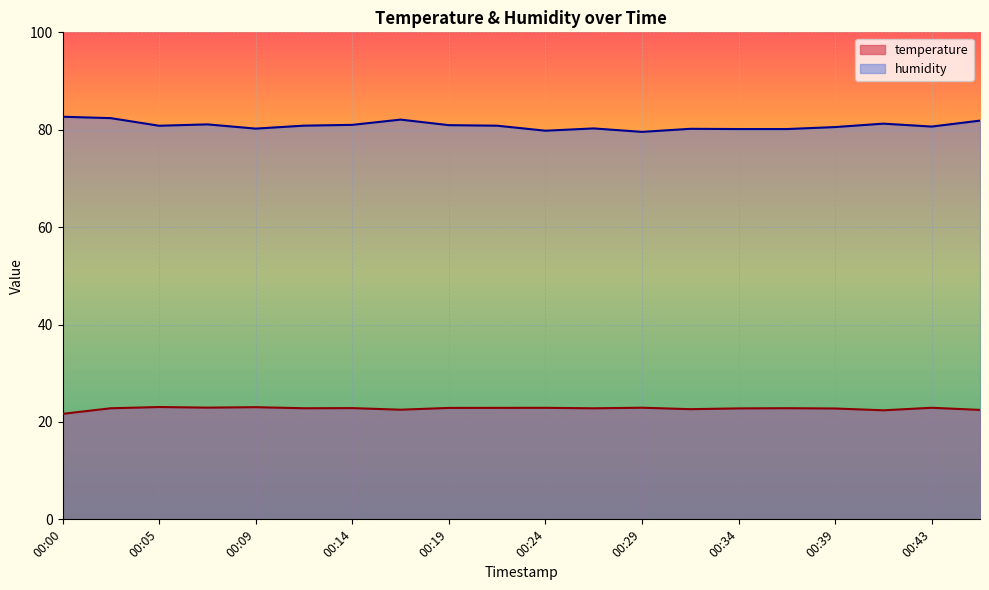

What is the value of the humidity point at the 10th from the left?

80.8